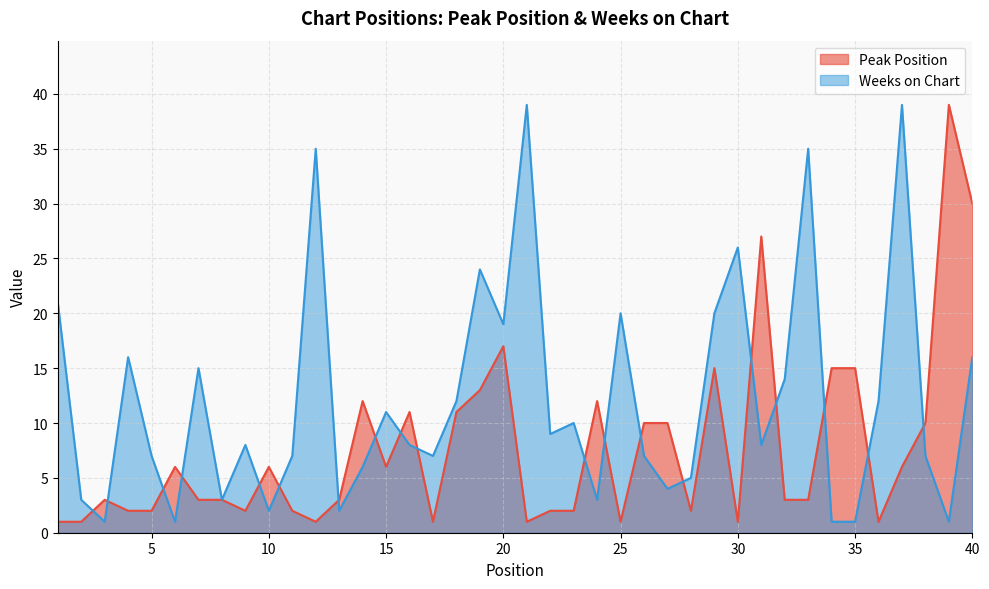

Rank the series by their maximum value, from highest to lowest.

Peak Position, Weeks on Chart